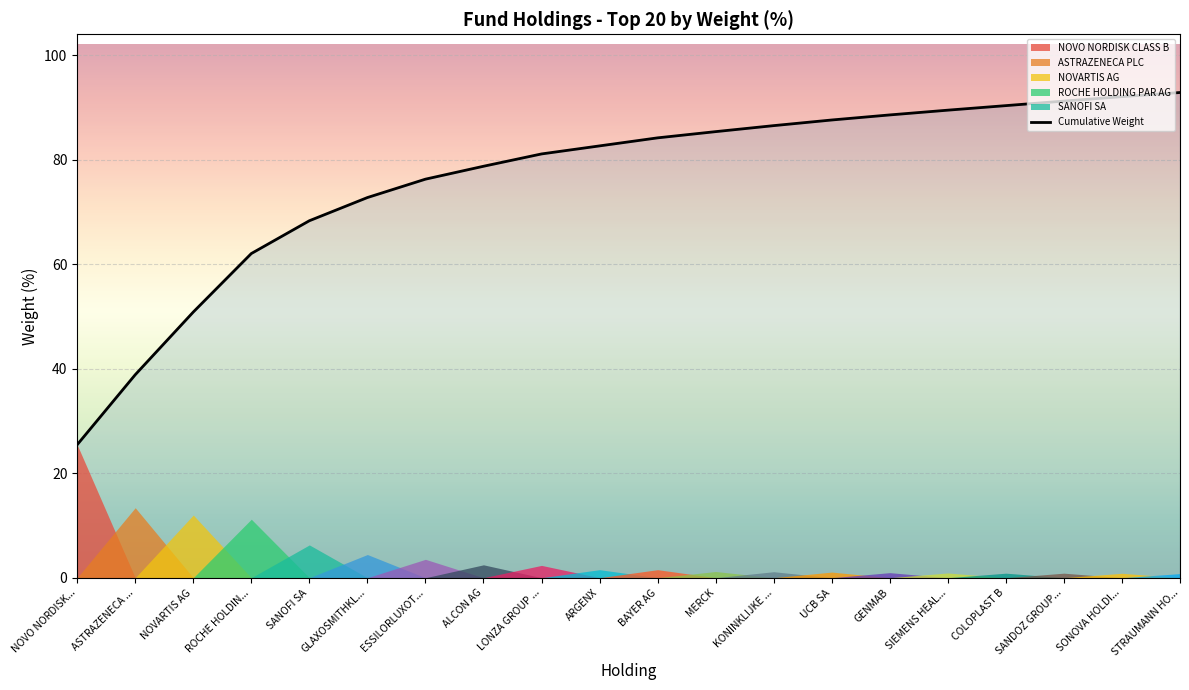

At which label does the data first exceed 84?

BAYER AG